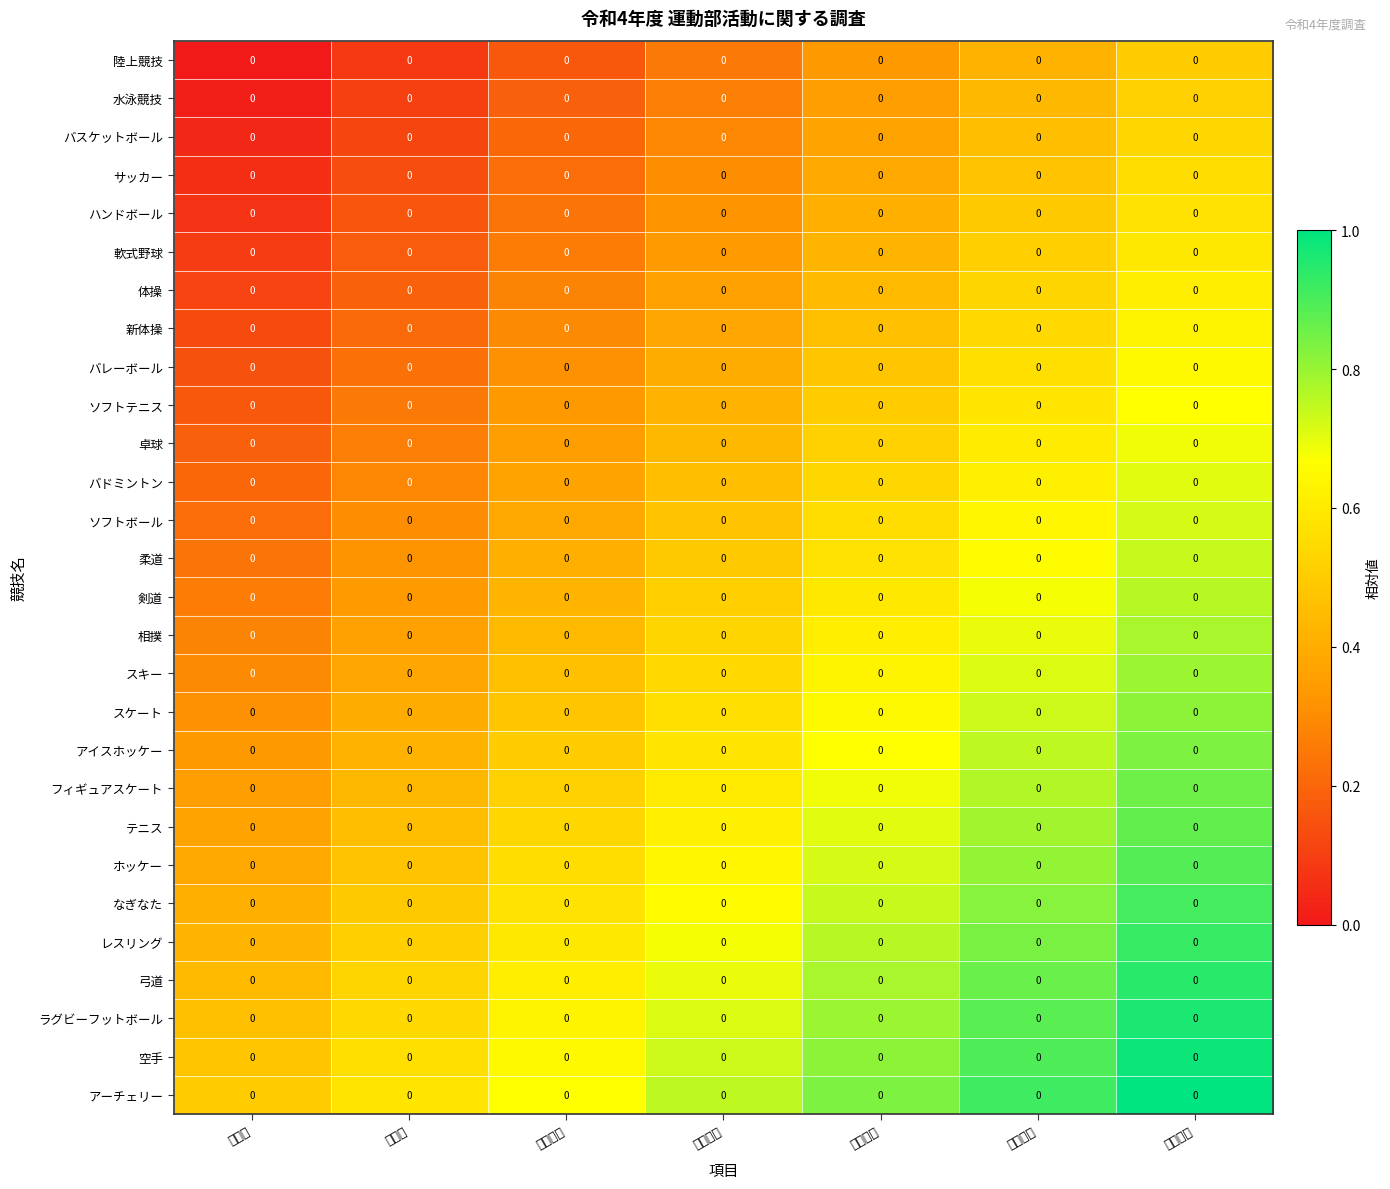

Which series has the largest total across all categories?

アーチェリー